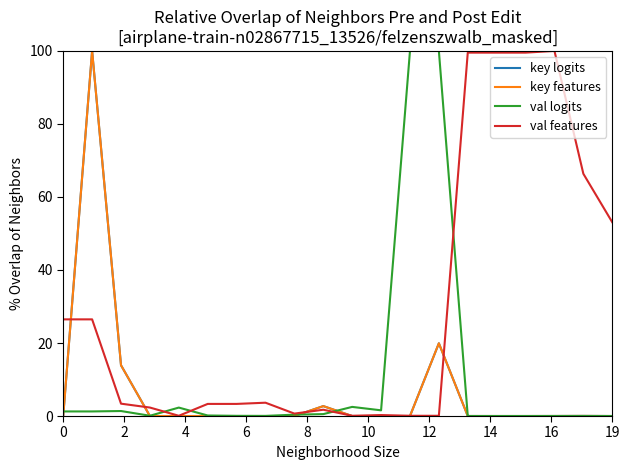

What are all the series names shown in the legend?

key logits, key features, val logits, val features